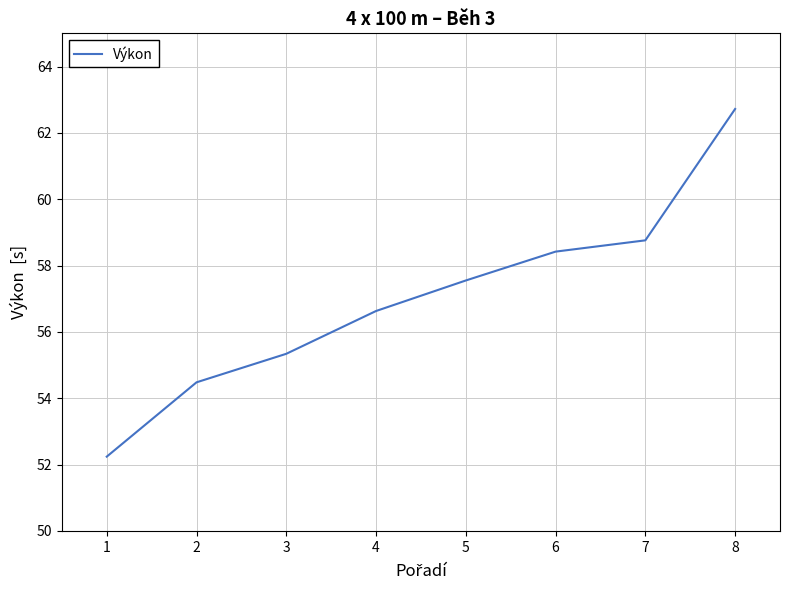

Where does the data first go above 57?

5